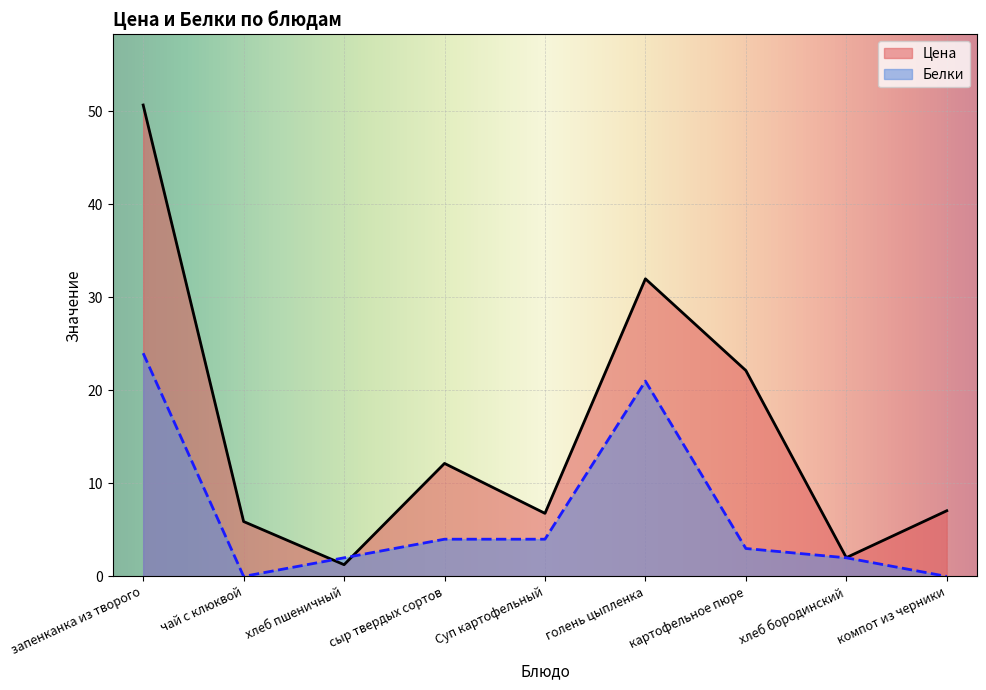

At which category does the chart reach its minimum across all series?

чай с клюквой